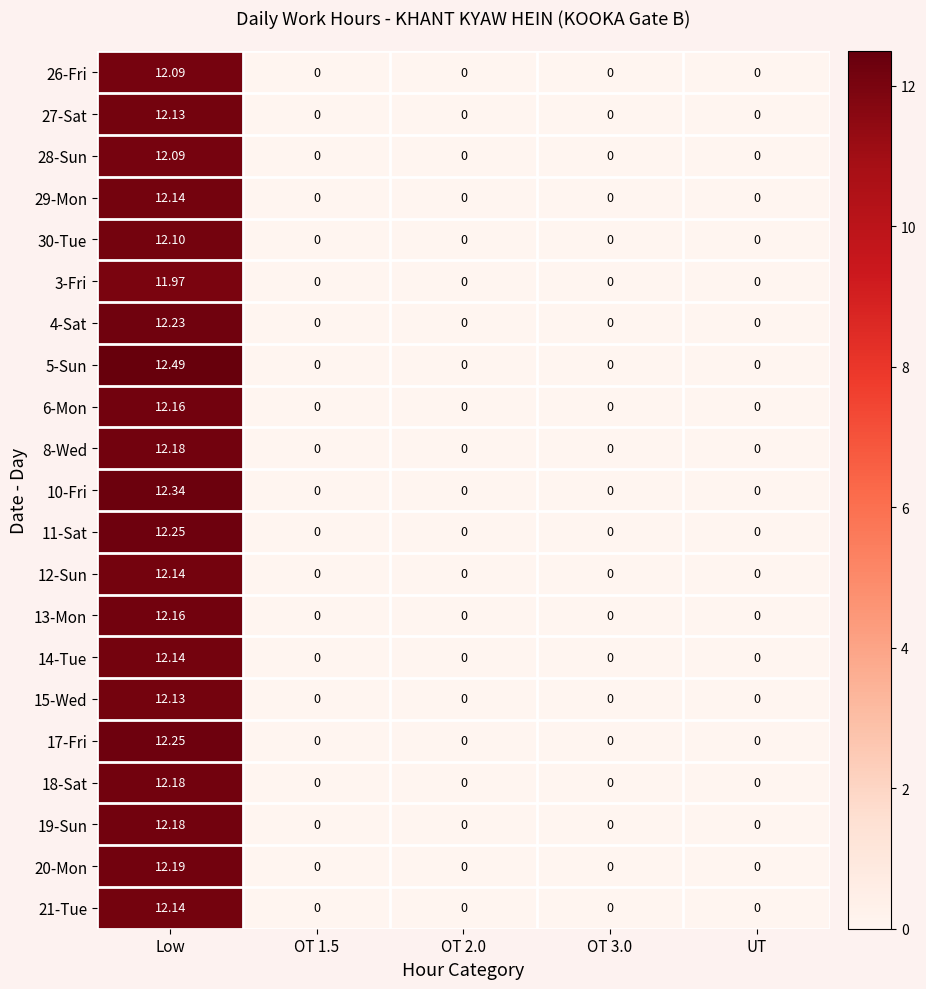

Which category has the highest value in the 20-Mon series?

Low